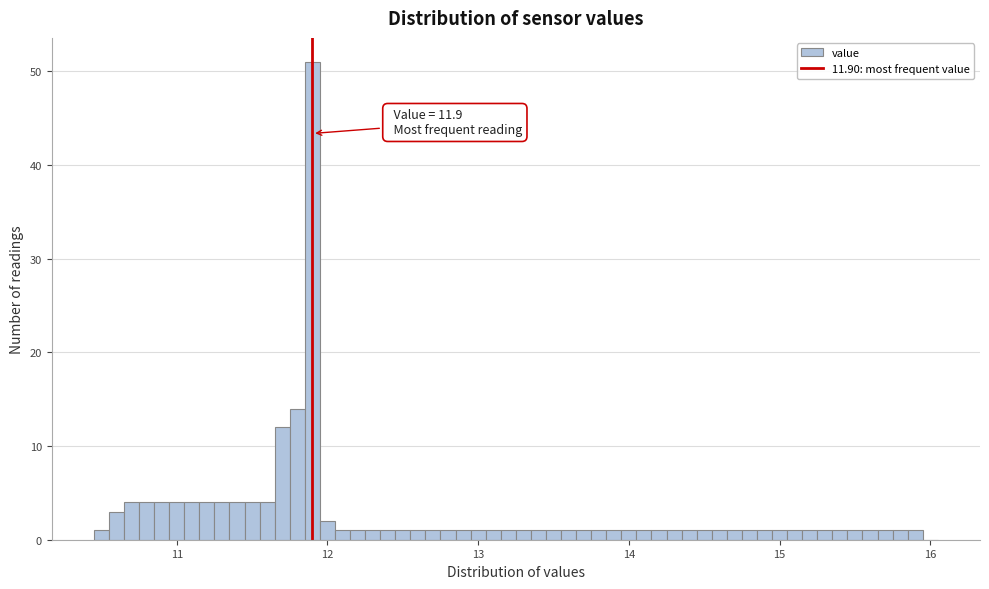

Read against the x-axis, roughly where is the centre of the tallest bar?

11.9